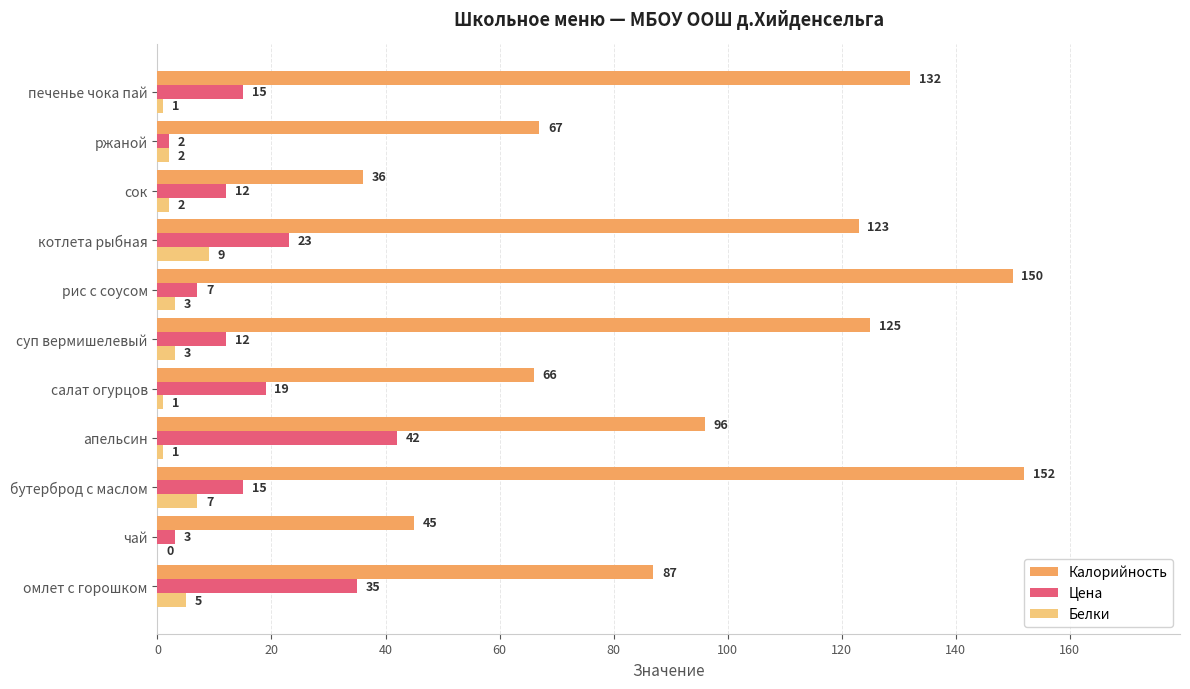

Which series has the largest total across all categories?

Калорийность